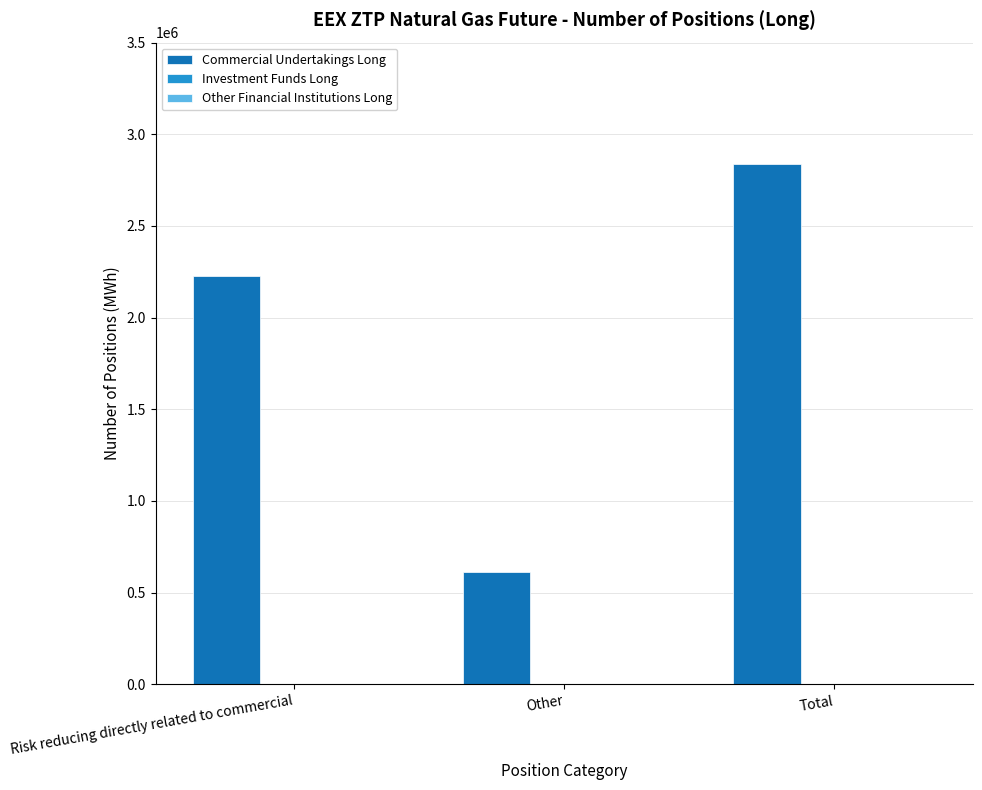

What is the label of the 3rd bar from the right?

Risk reducing directly related to commercial